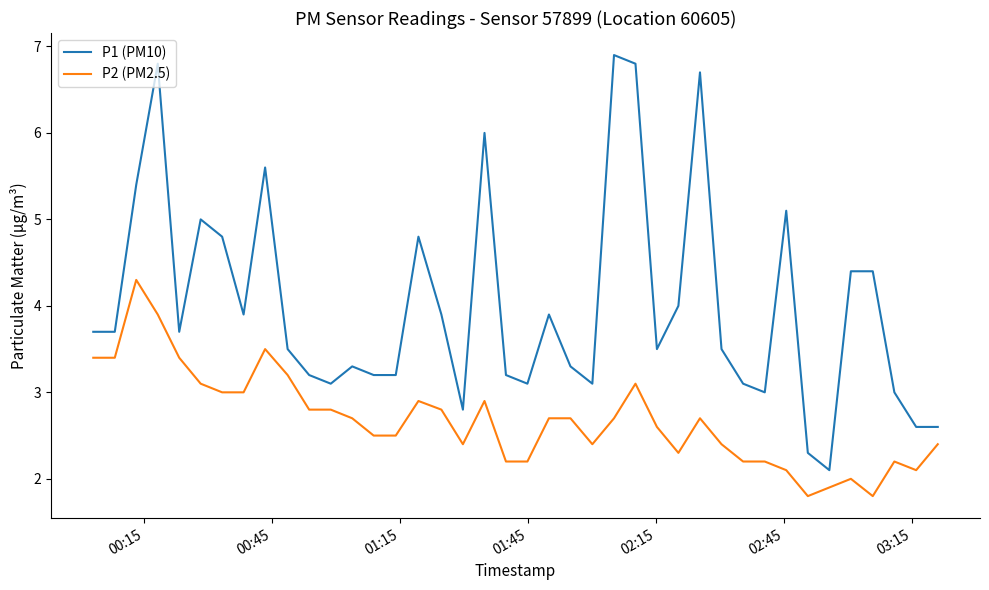

True or false: P2 (PM2.5) and P1 (PM10) cross at least once.

False